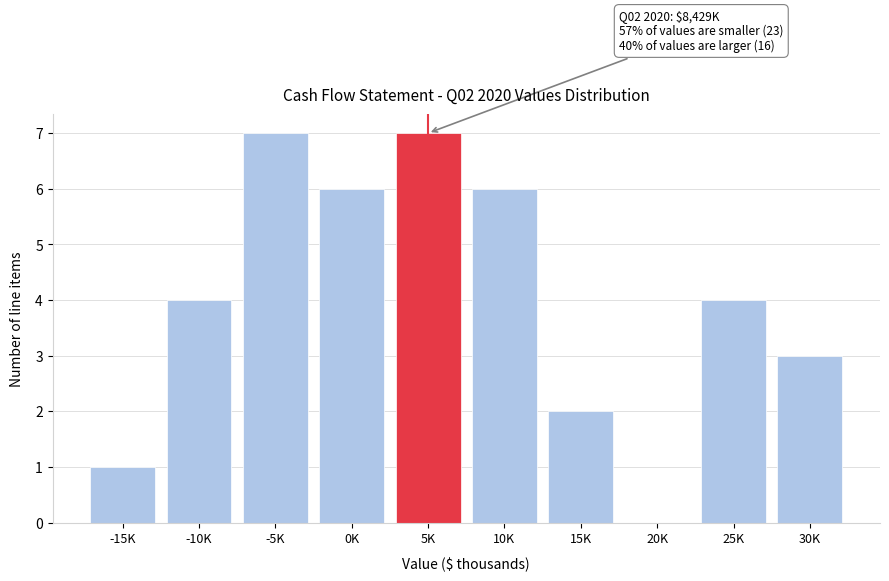

Reading left to right, extract all data points from this chart.

-15K=1	-10K=4	-5K=7	0K=6	5K=7	10K=6	15K=2	20K=0	25K=4	30K=3